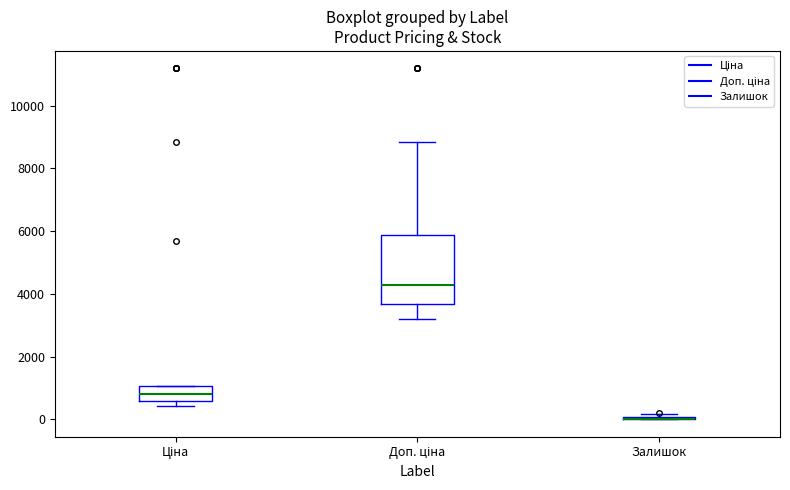

Where does the lower whisker of the box for Доп. ціна end on the y-axis? The values are not printed on the chart, so give them approximately, as read against the axis.

3200